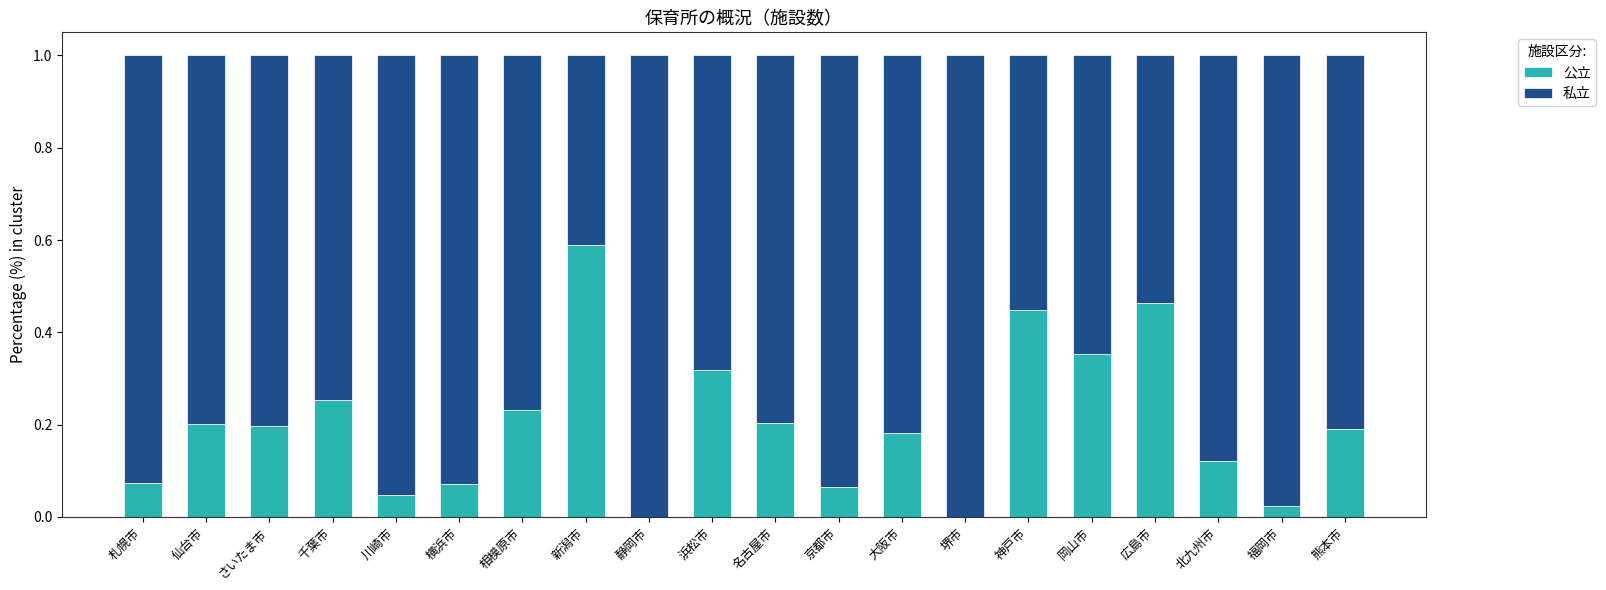

What is the sum of all 公立 values?

4.0